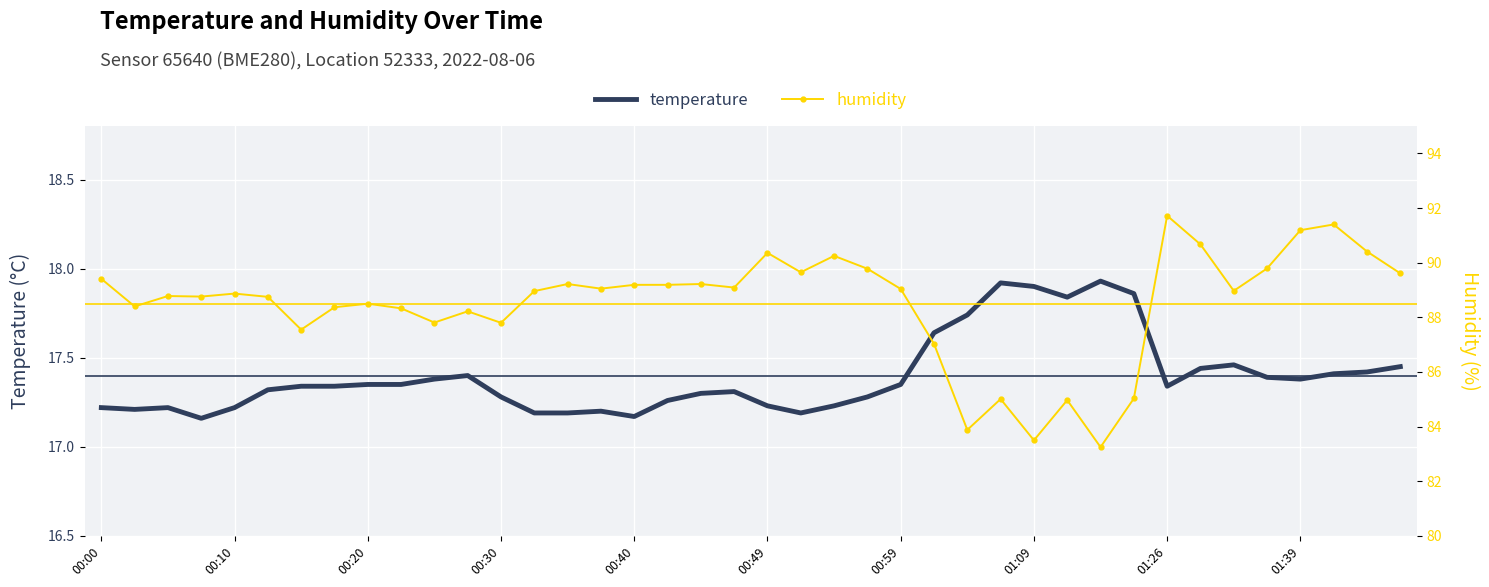

How many lines are shown in the chart?

2